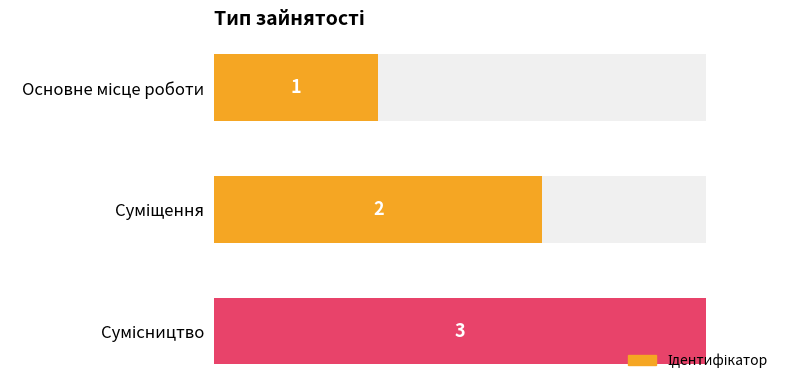

What is the difference between the maximum and minimum values?

2